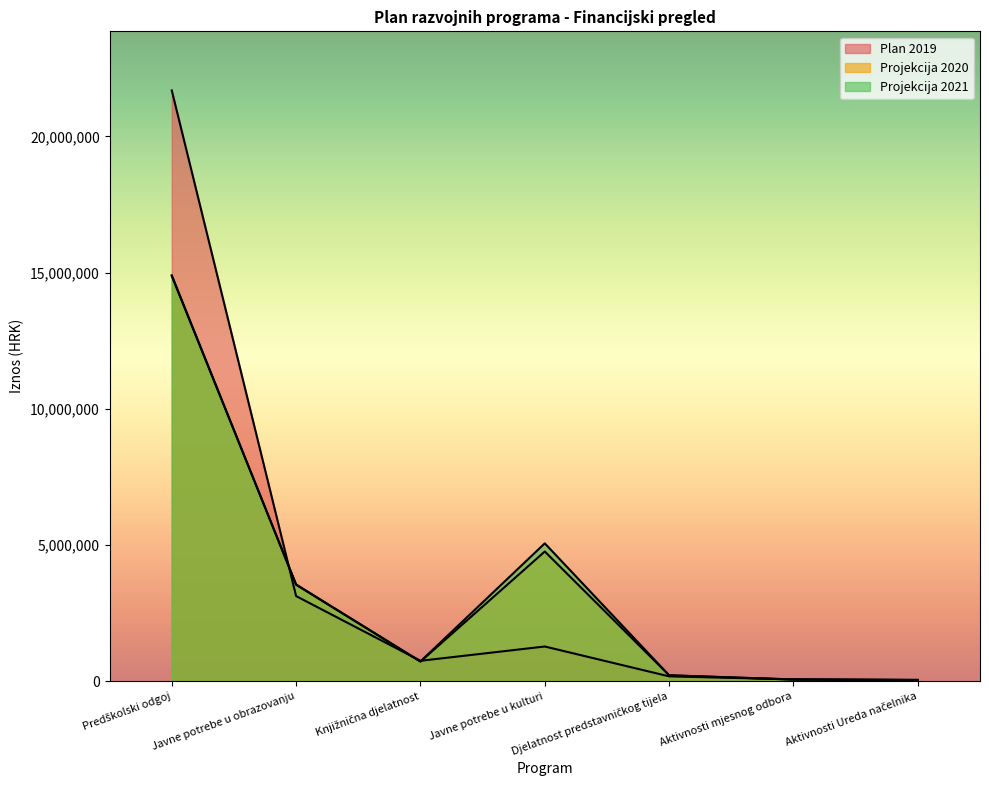

At which label is Plan 2019 closest to 10869200?

Javne potrebe u obrazovanju